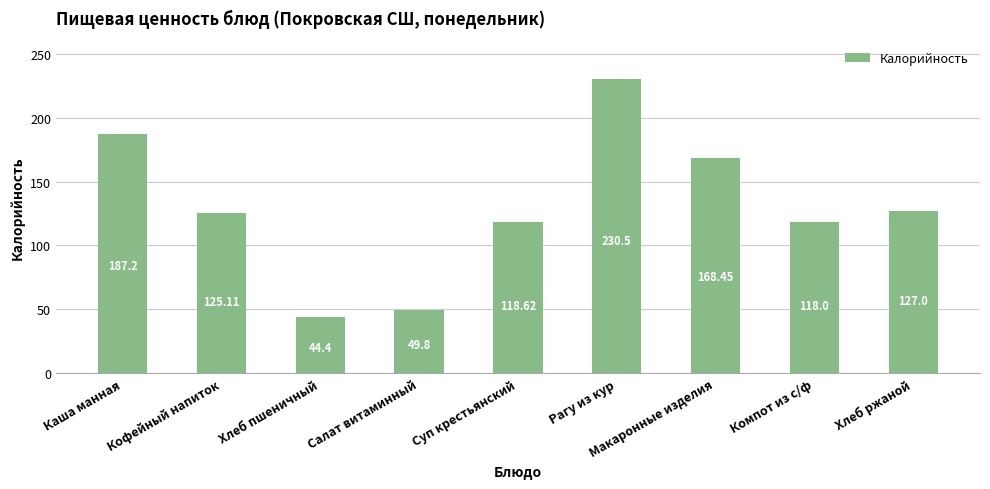

What is the label of the 3rd bar from the right?

Макаронные изделия